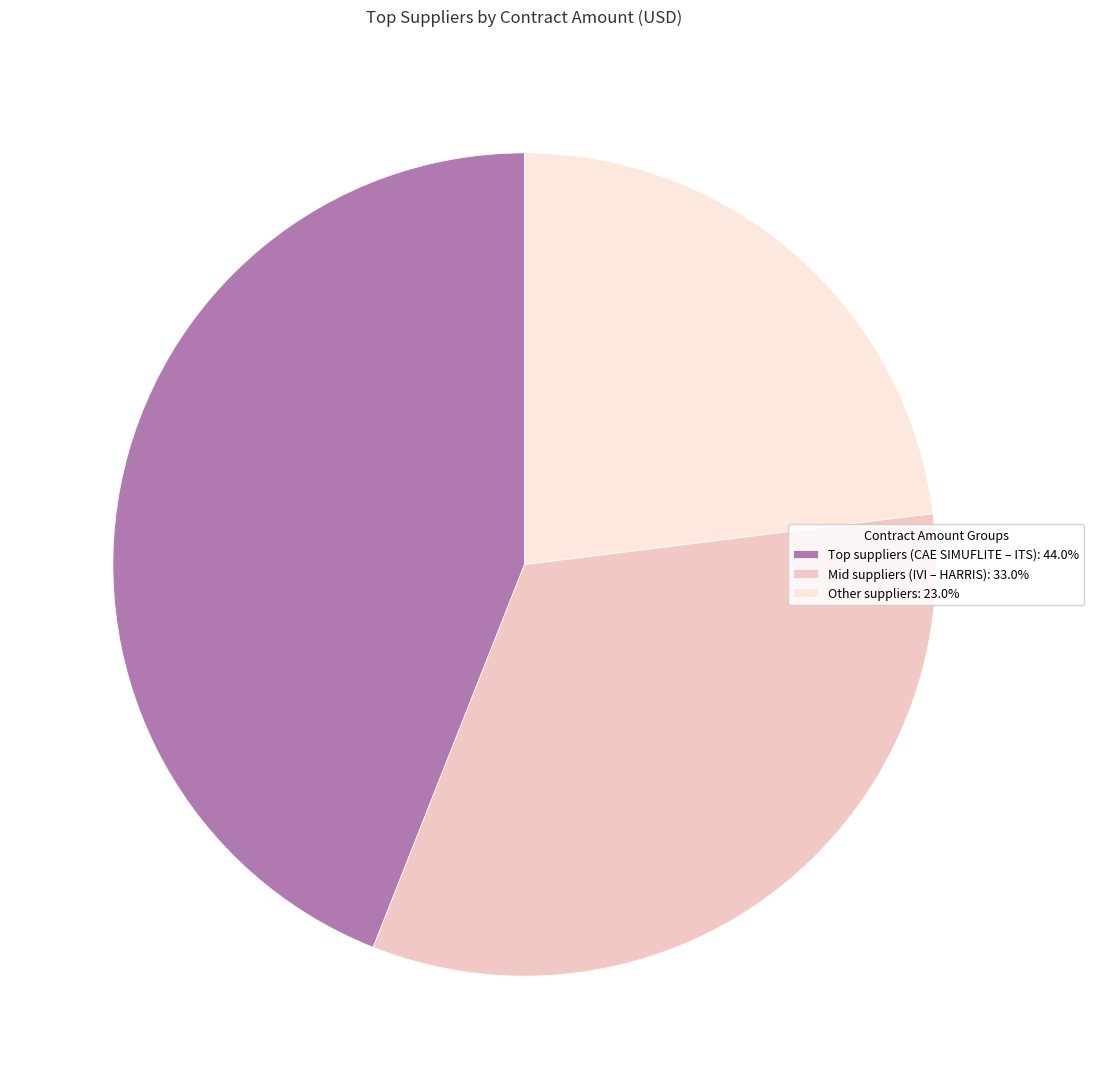

Do Other suppliers: 23.0% and Mid suppliers (IVI – HARRIS): 33.0% together represent more than half of the pie?

Yes